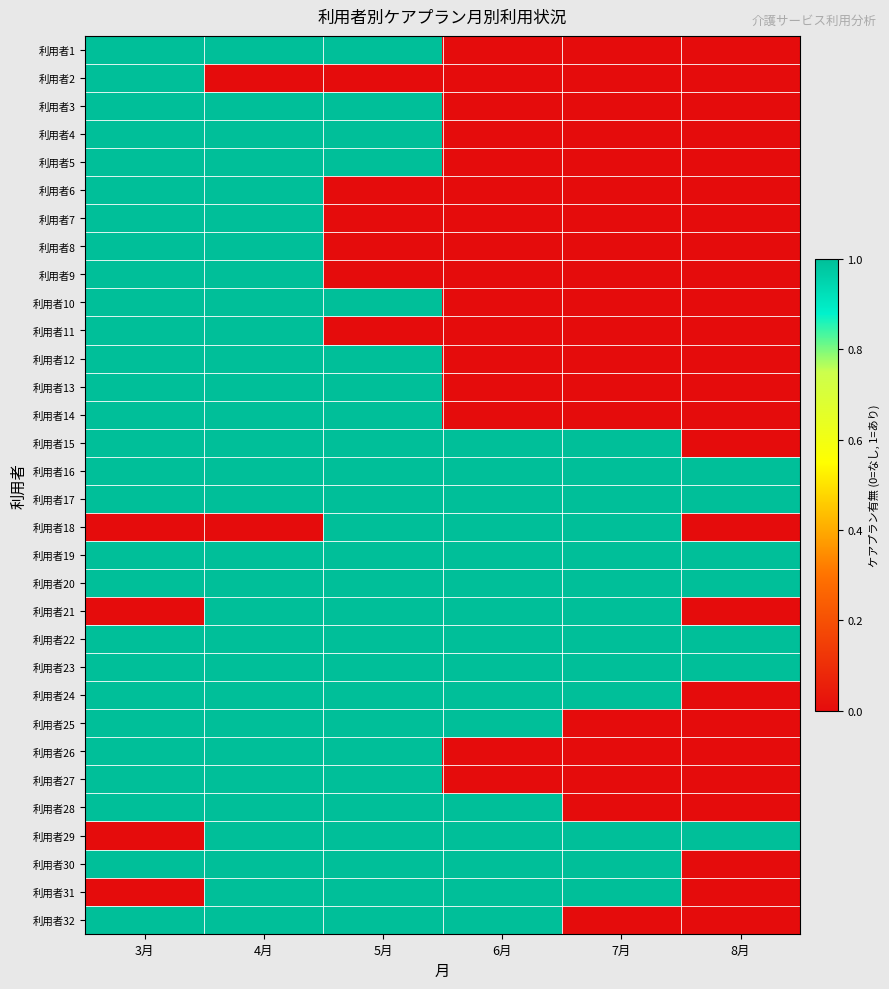

At which category is the sum across all series the highest?

4月